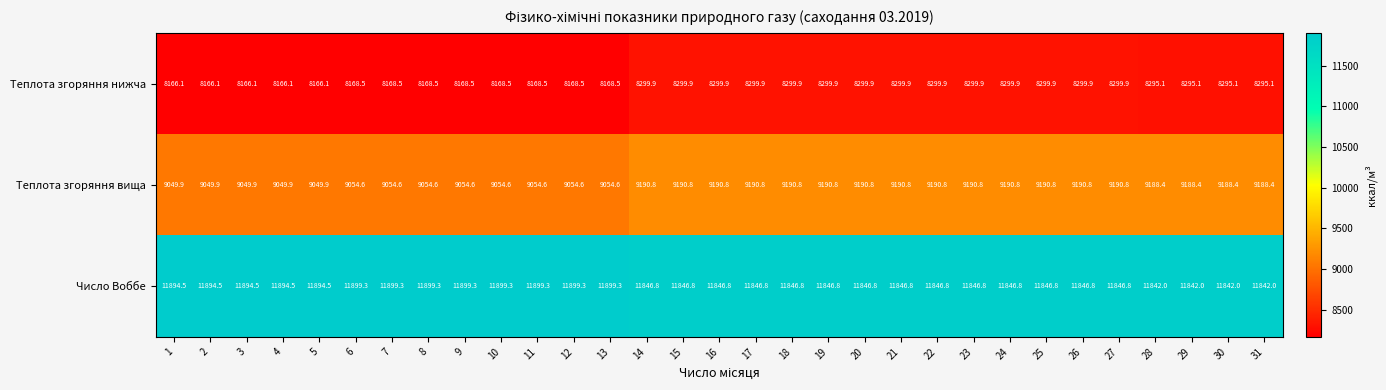

Between 12 and 20, which series saw the biggest shift?

Теплота згоряння вища